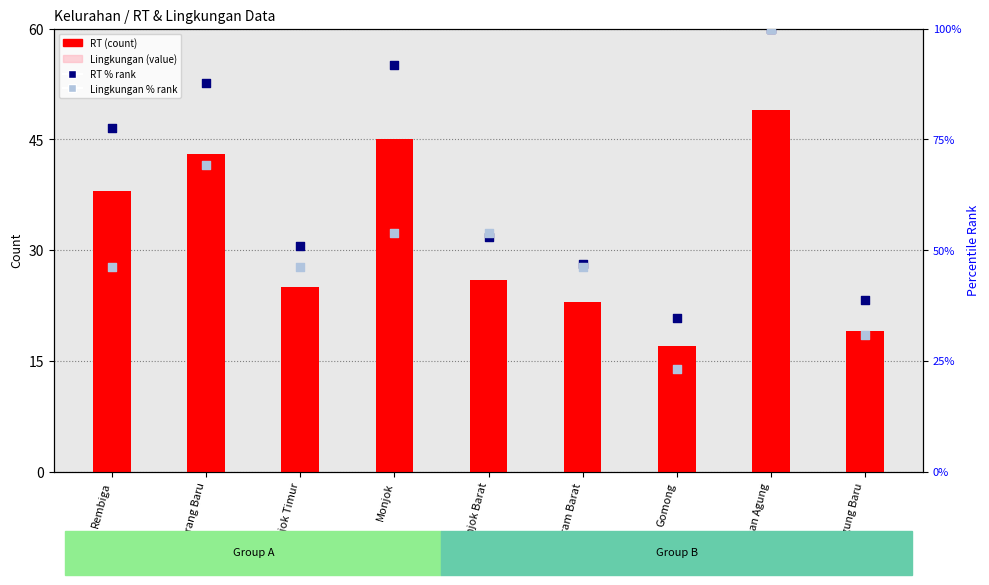

Which series has the largest Y range (max minus min)?

Lingkungan % rank